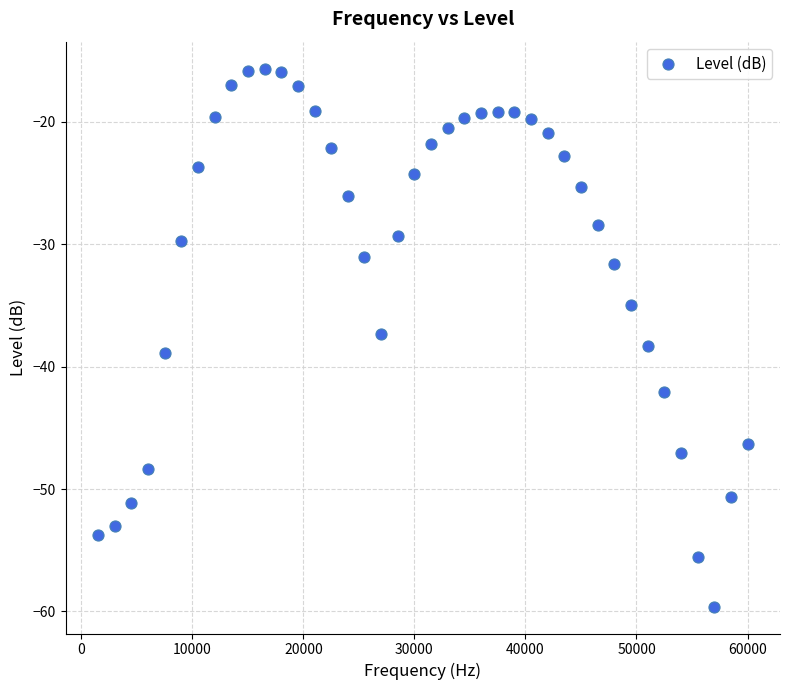

What is the range of X values (max minus min)?

58500.0